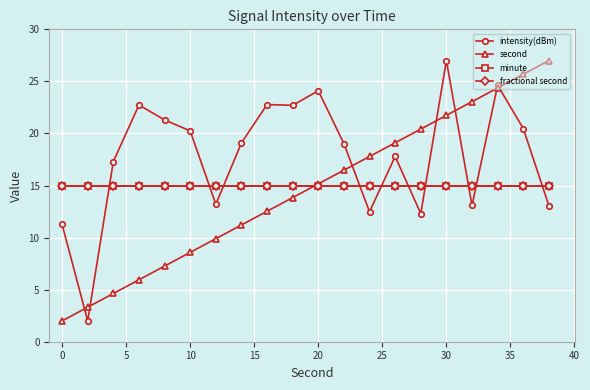

How many intersections are there between minute and intensity(dBm)?

10